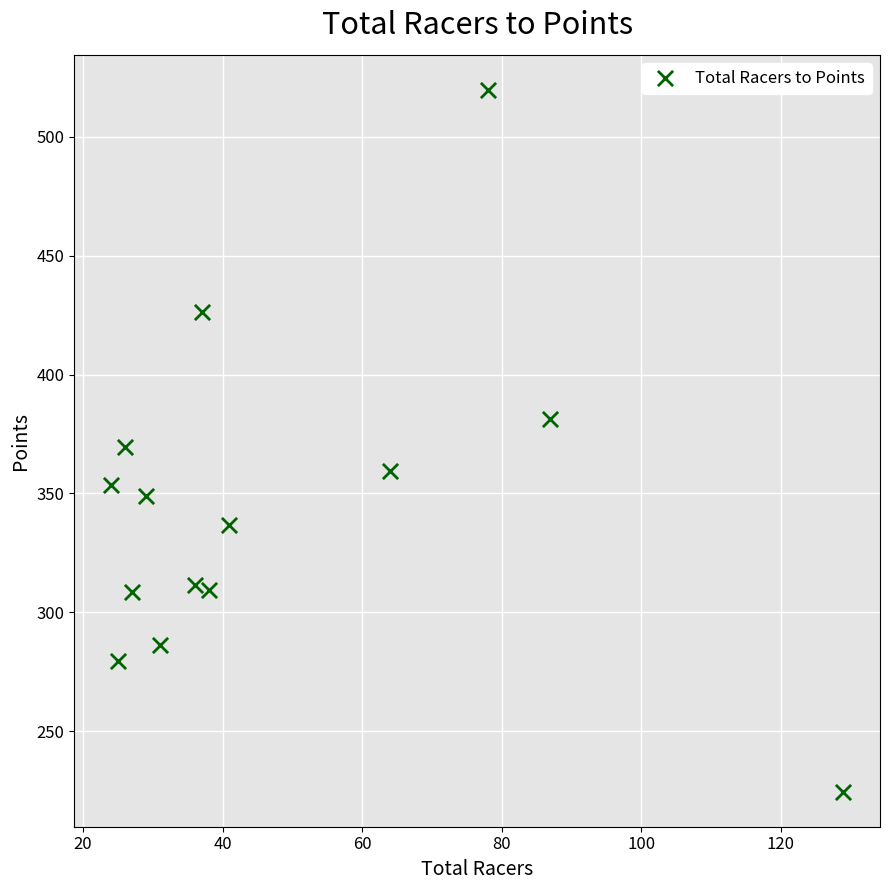

What is the range of Y values (max minus min)?

295.2